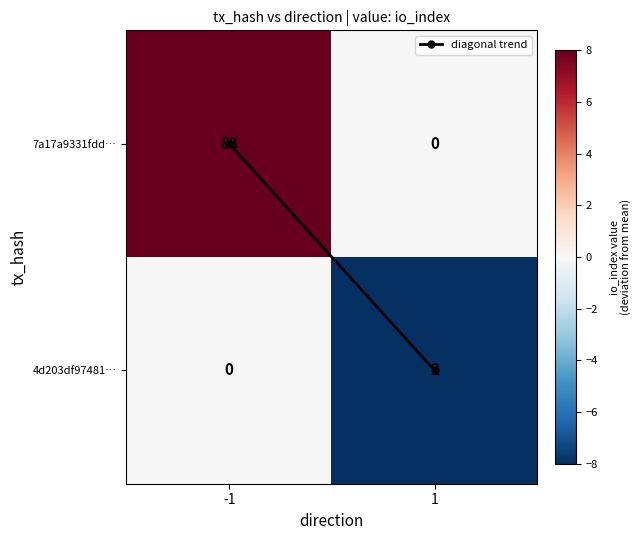

The 7a17a9331fdd… series shows 83 at -1. True or false?

True